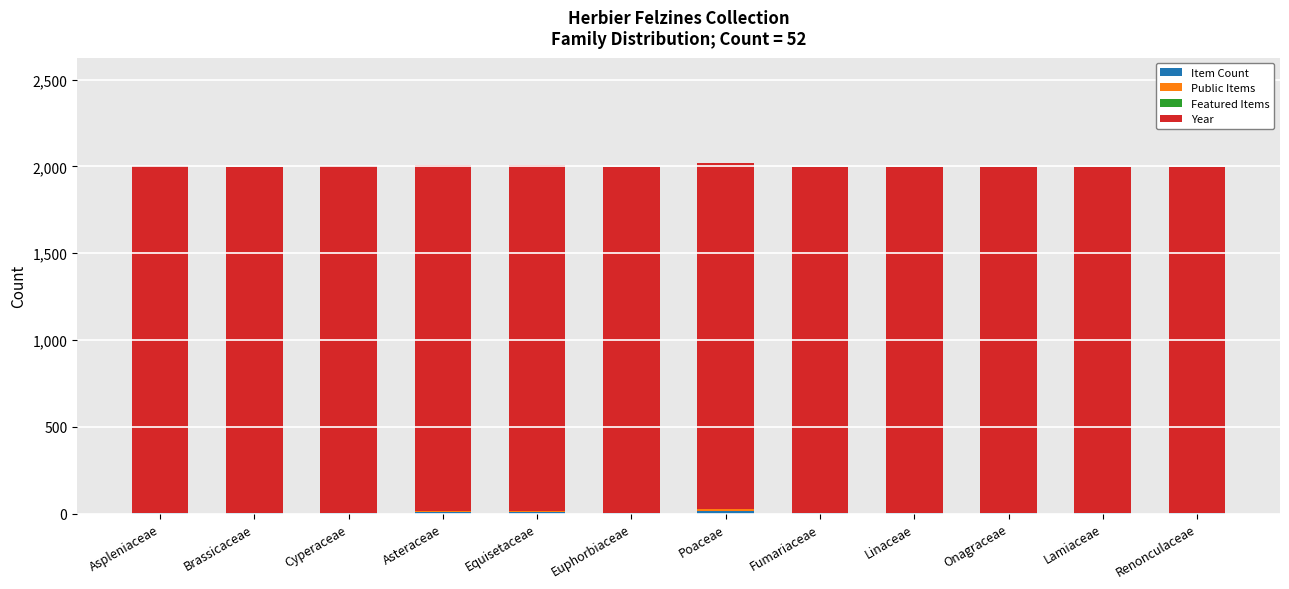

Does the chart contain stacked bars?

Yes